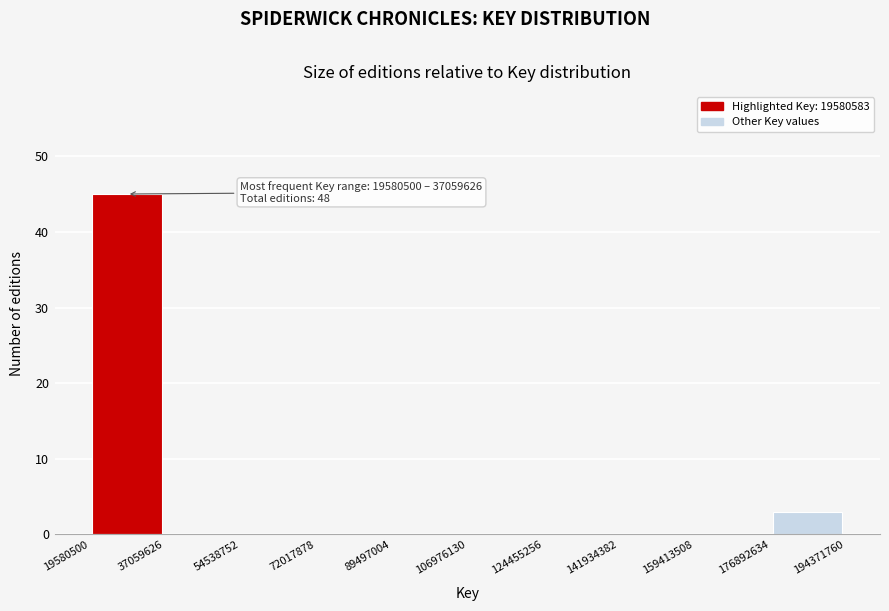

Which range on the x-axis has the tallest bar?

19580500 to 37059626